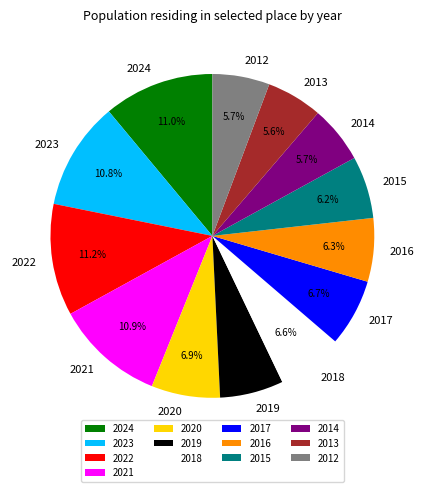

Approximately how many times larger is the value at 2019 compared to 2013?

1.1